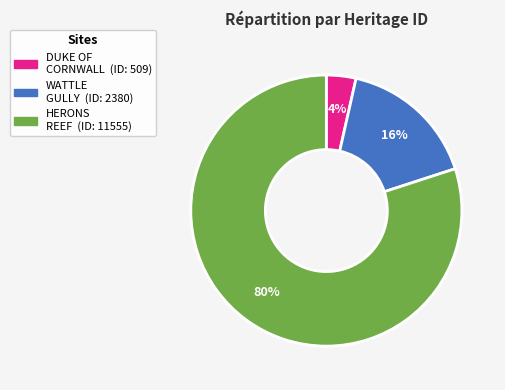

To the nearest percent, what is the difference between the largest and smallest slice percentages?

76%